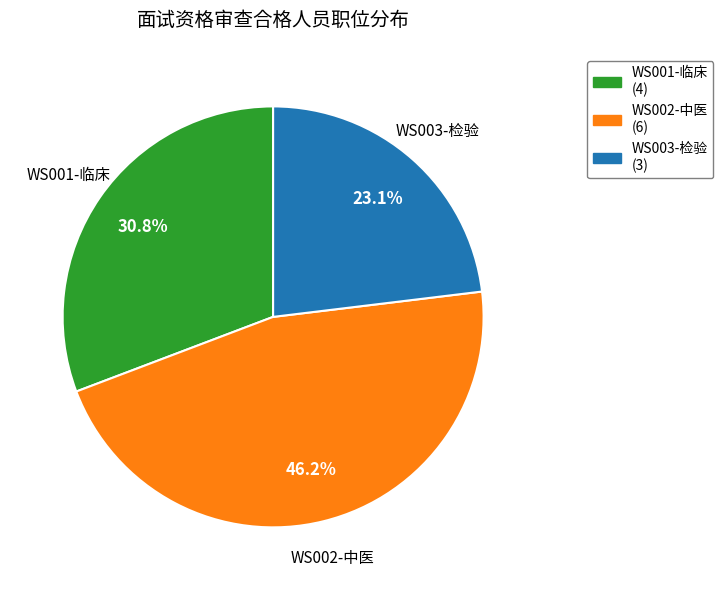

What is the largest slice in the pie chart?

WS002-中医